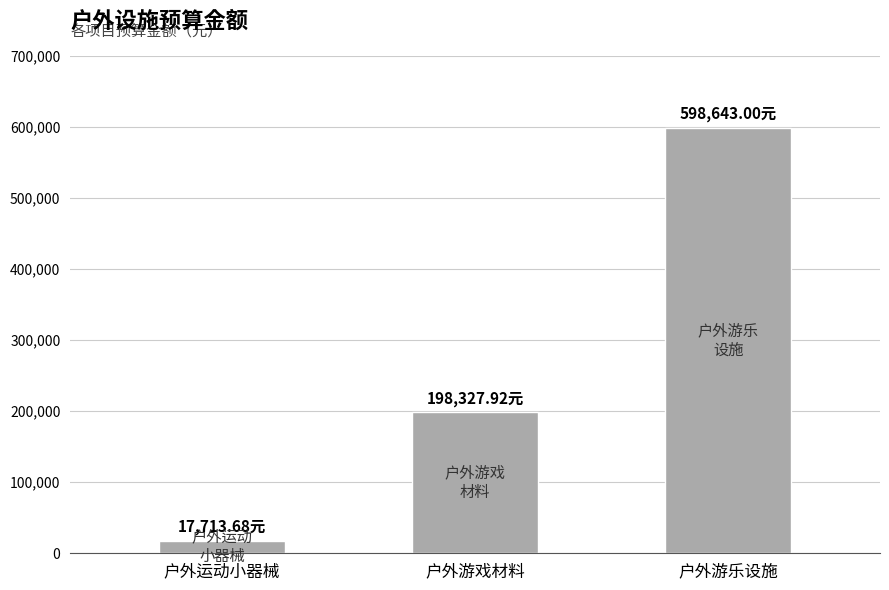

At which label is the value closest to 308178?

户外游戏材料